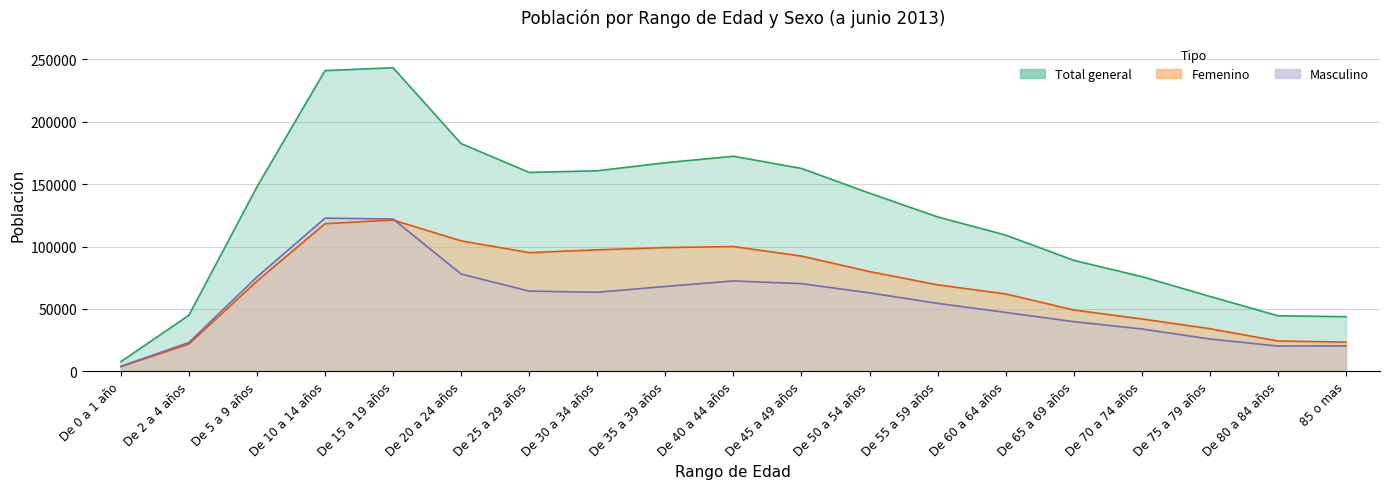

What is the maximum value for Femenino?

121261